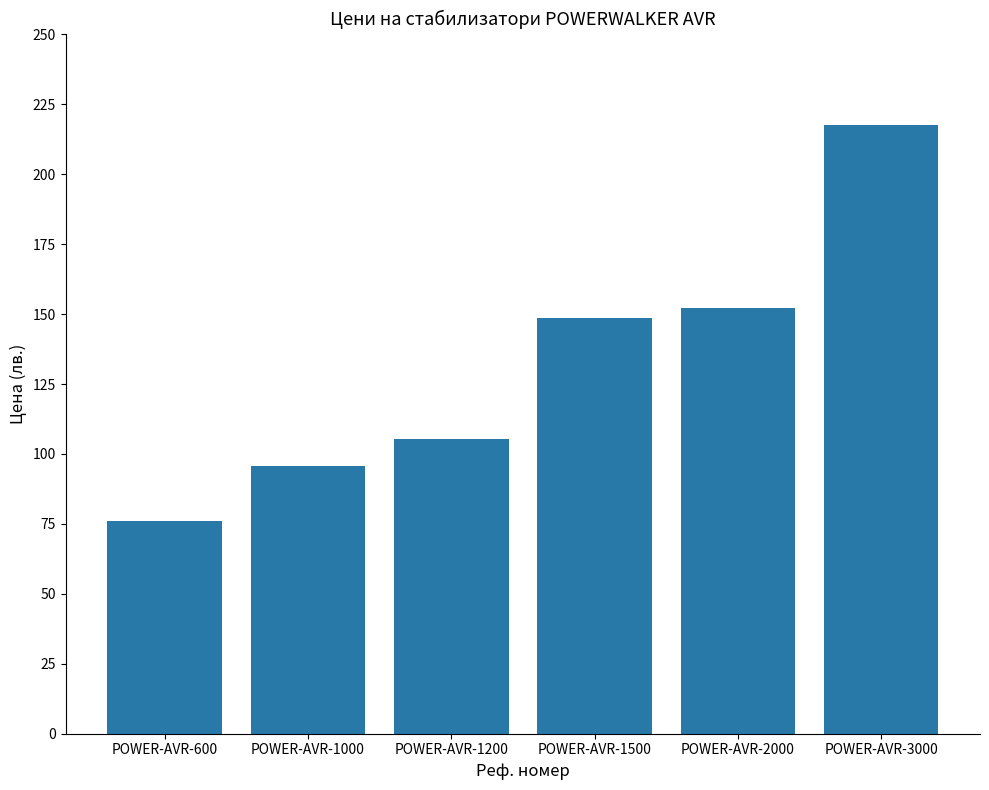

What is the value of the 4th bar from the left?

148.4